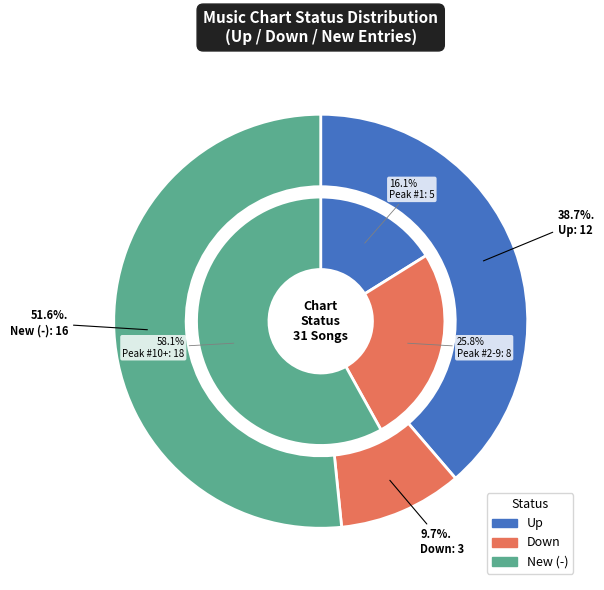

Is it true that new is 64% of the pie?

False